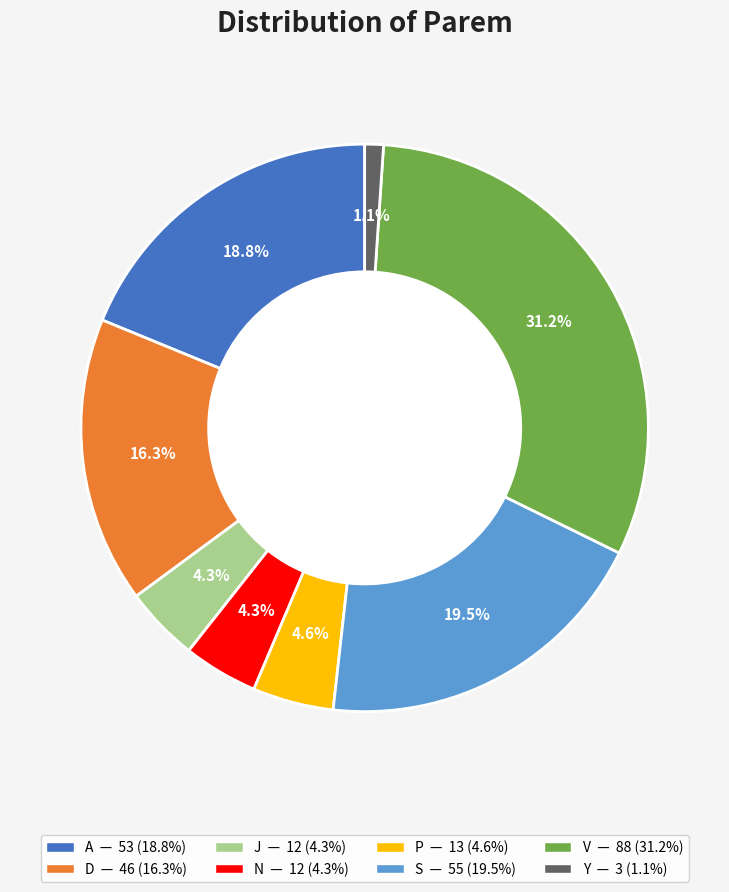

What percentage is the J slice, to the nearest percent?

4%